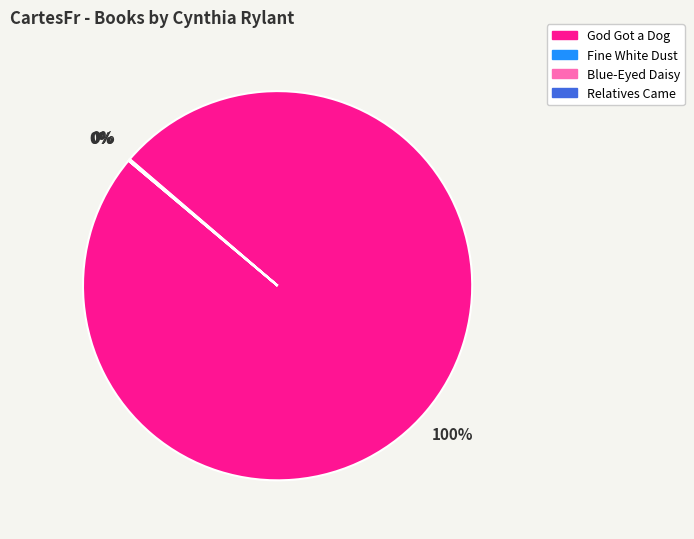

What is the largest slice in the pie chart?

God Got a Dog